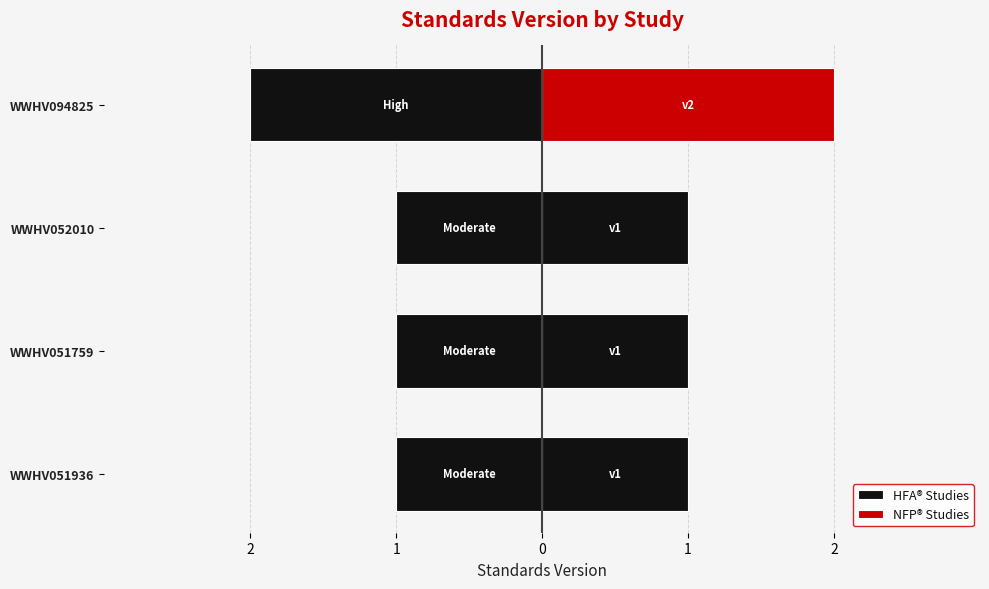

How many categories are shown in the chart?

4